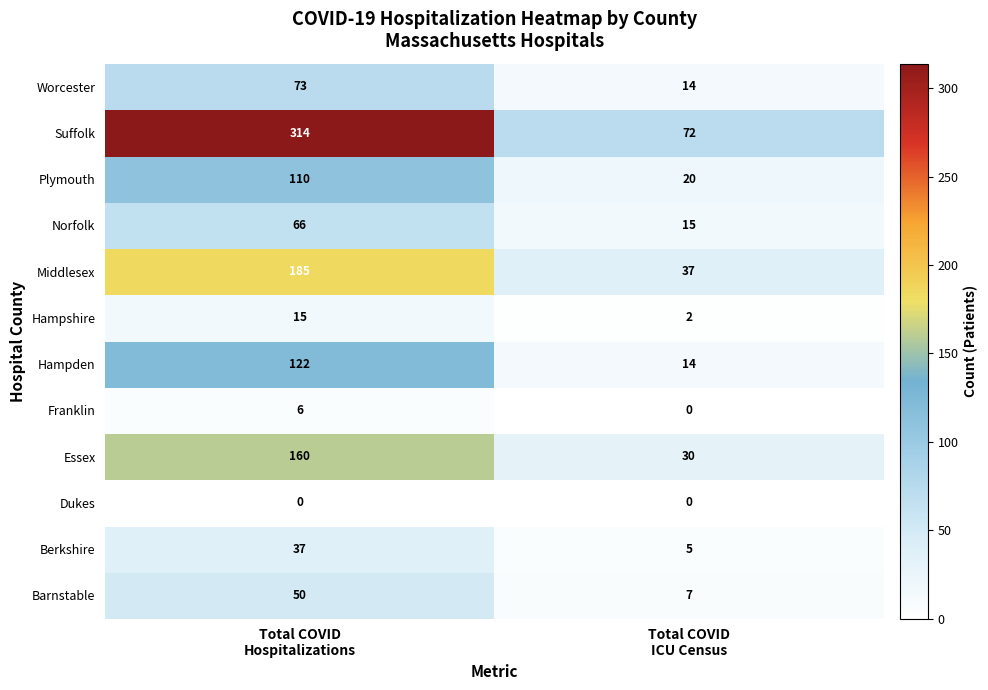

What is the difference between the maximum and minimum values in the Essex series?

130